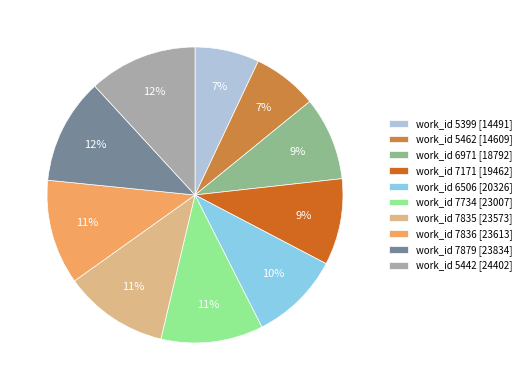

Is it true that work_id 7734 [23007] is 11% of the pie?

True